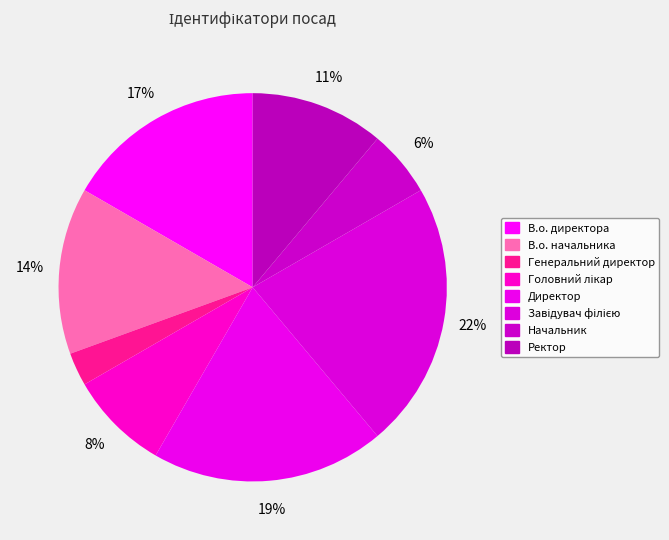

Which category has the smallest portion of the pie?

Генеральний директор